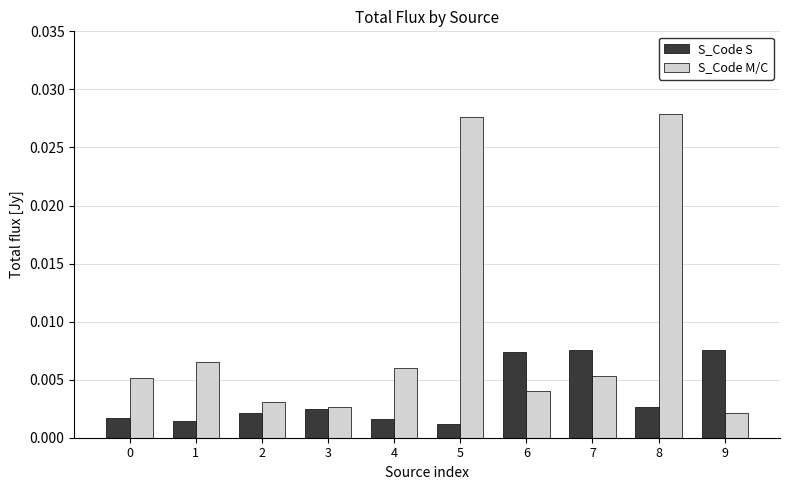

Which series changed the most between 2 and 7?

S_Code S